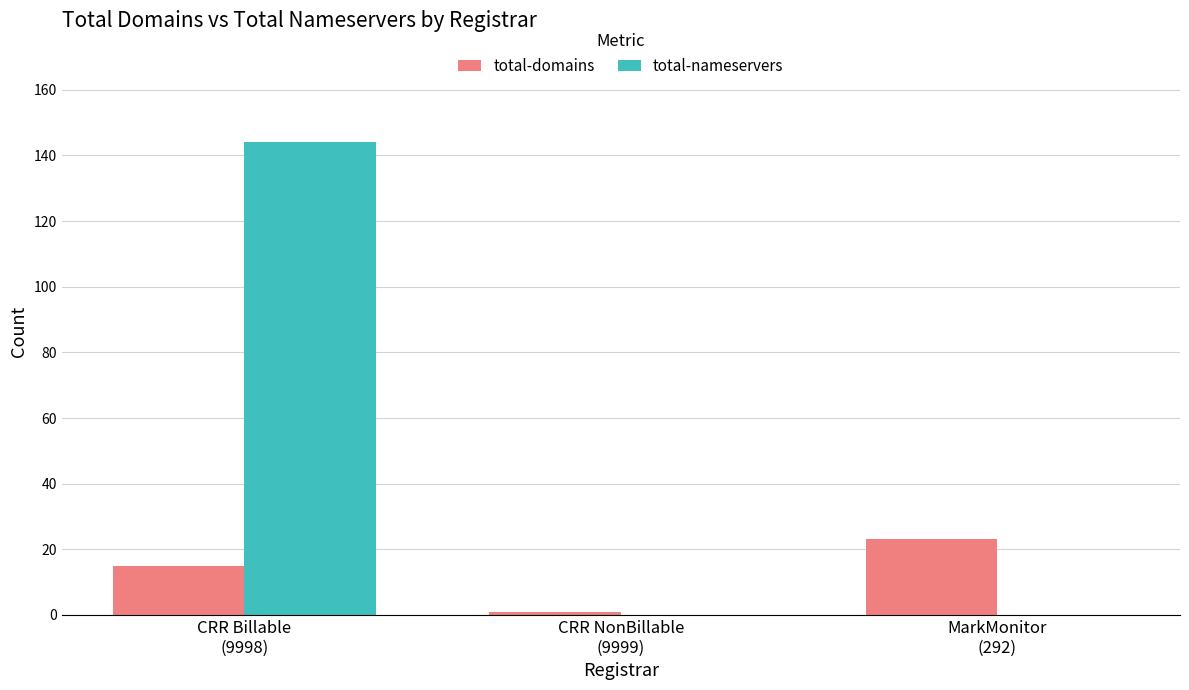

Which series has the largest total across all categories?

total-nameservers